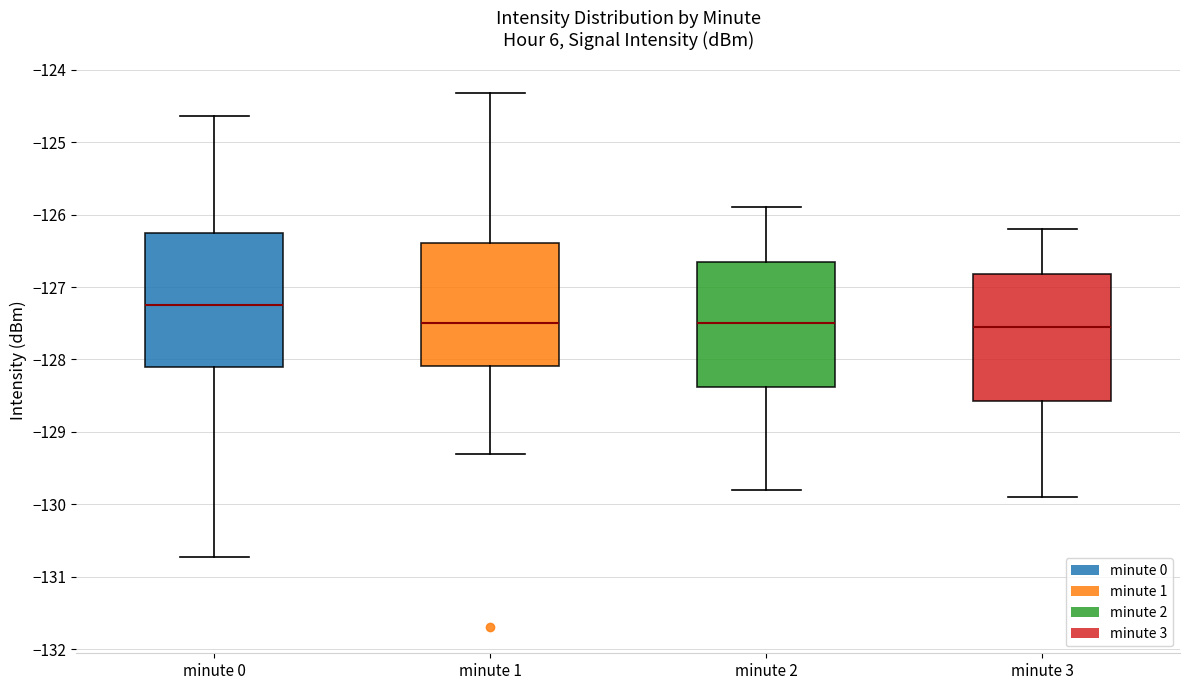

Reading left to right, read every box against the y-axis: the position of its median line, the range the box covers, and the ends of its whiskers. The values are not printed on the chart, so give them approximately, as read against the axis.

minute 0: median -127.2, box -128.1 to -126.3, whiskers -130.7 to -124.6
minute 1: median -127.5, box -128.1 to -126.4, whiskers -129.3 to -124.3
minute 2: median -127.5, box -128.4 to -126.6, whiskers -129.8 to -125.9
minute 3: median -127.5, box -128.6 to -126.8, whiskers -129.9 to -126.2